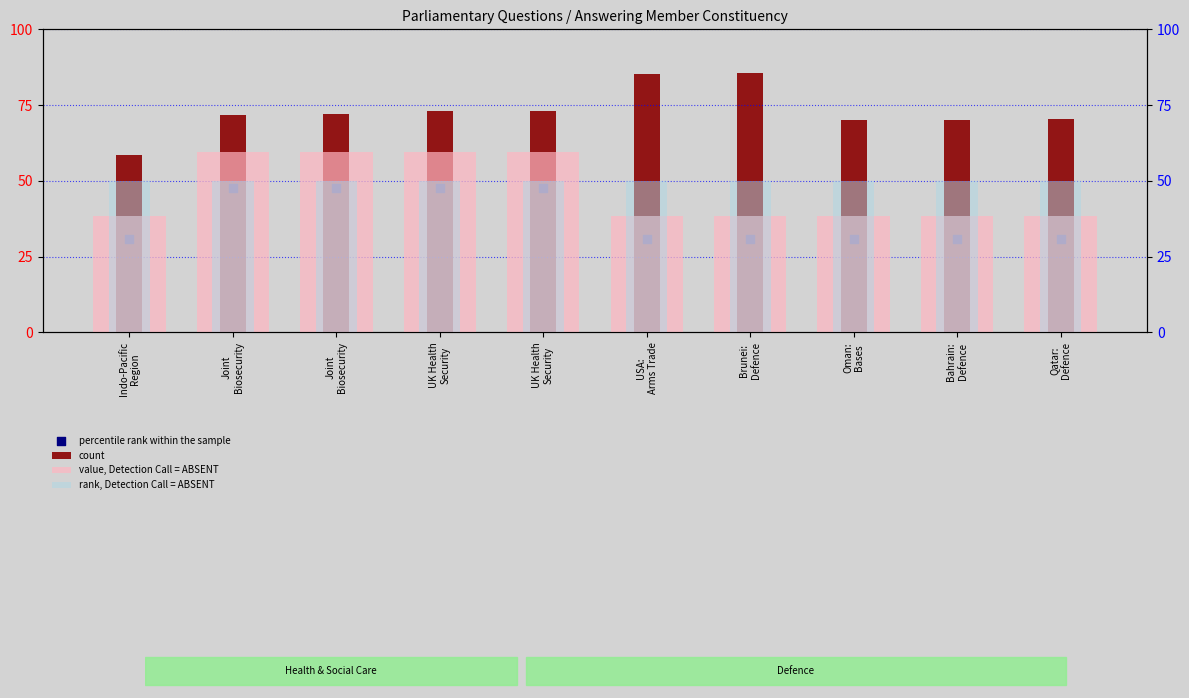

What are all the series names shown in the legend?

count, percentile rank within the sample, value, Detection Call = ABSENT, rank, Detection Call = ABSENT